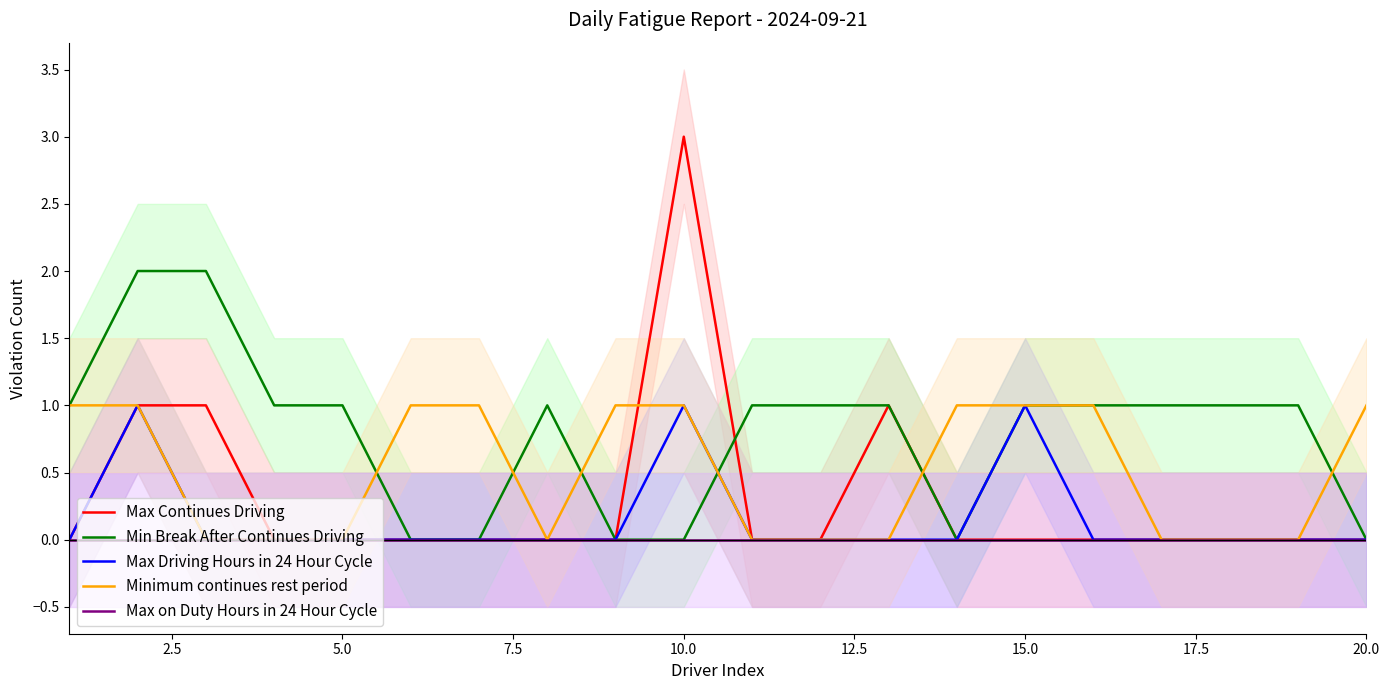

How many lines are shown in the chart?

5